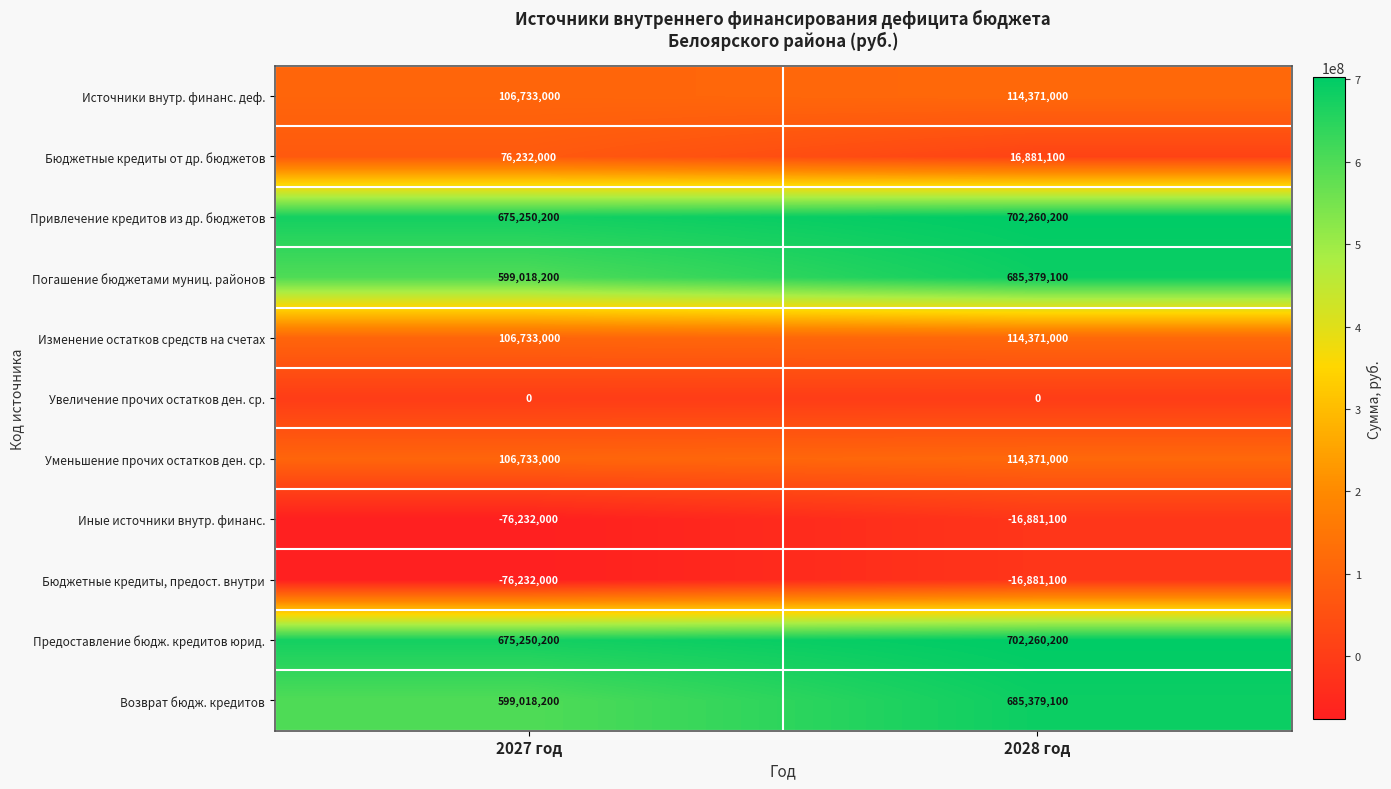

At which category is the sum across all series the highest?

2028 год